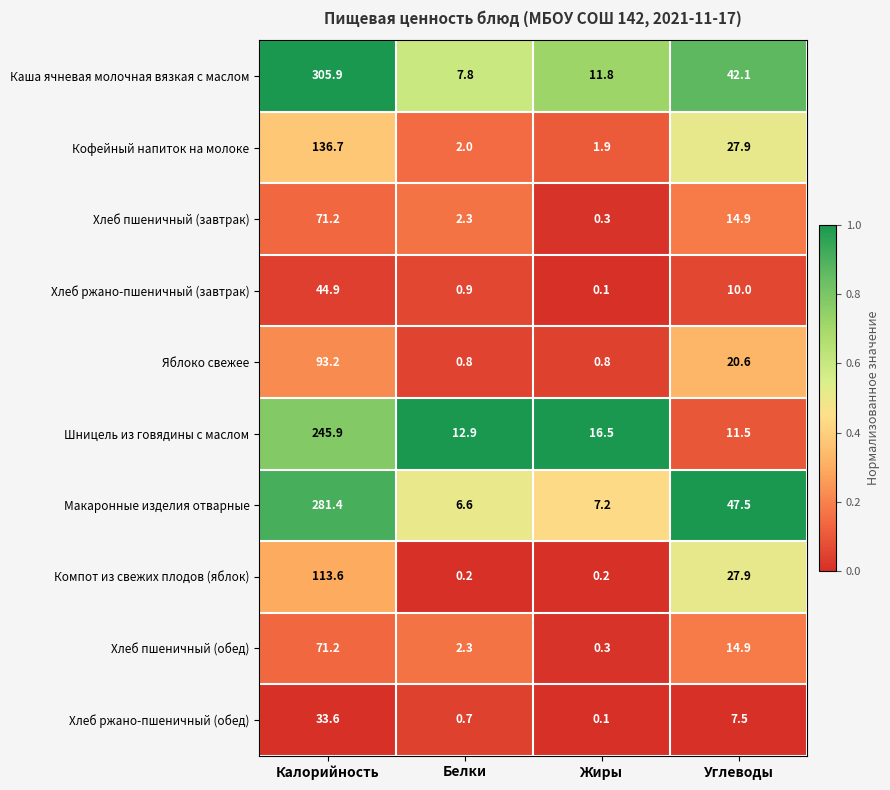

Which category has the highest value across all series?

Калорийность